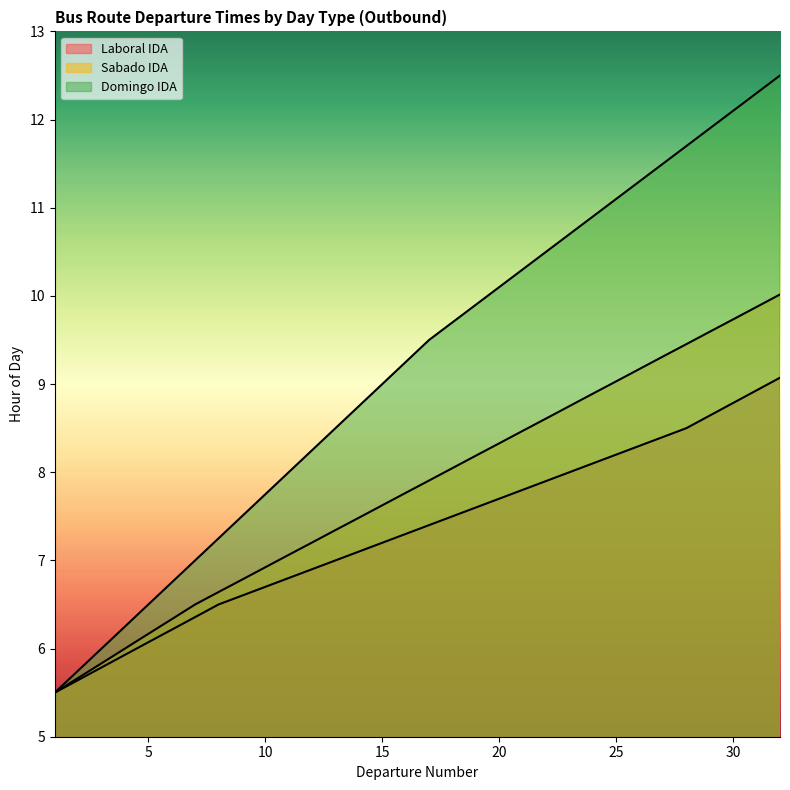

True or false: Domingo IDA and Sabado IDA intersect in this chart.

False